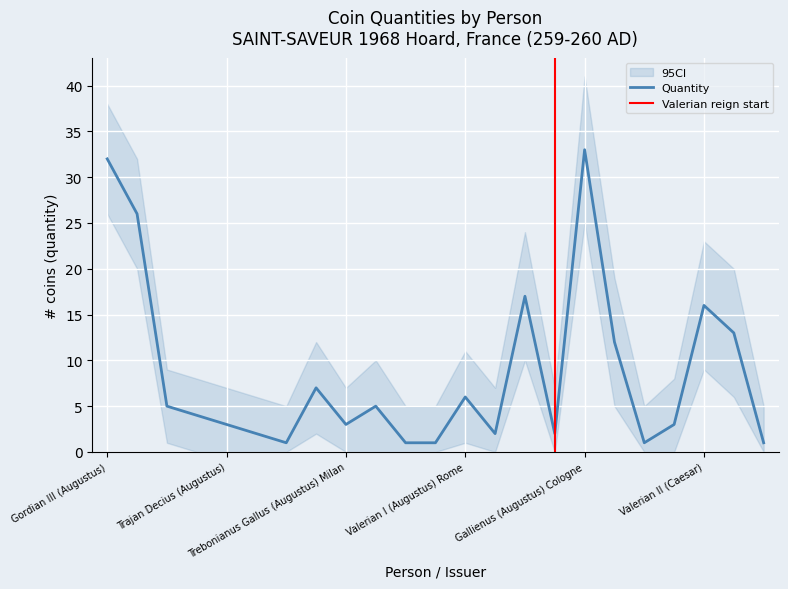

How many distinct data groups are displayed?

3